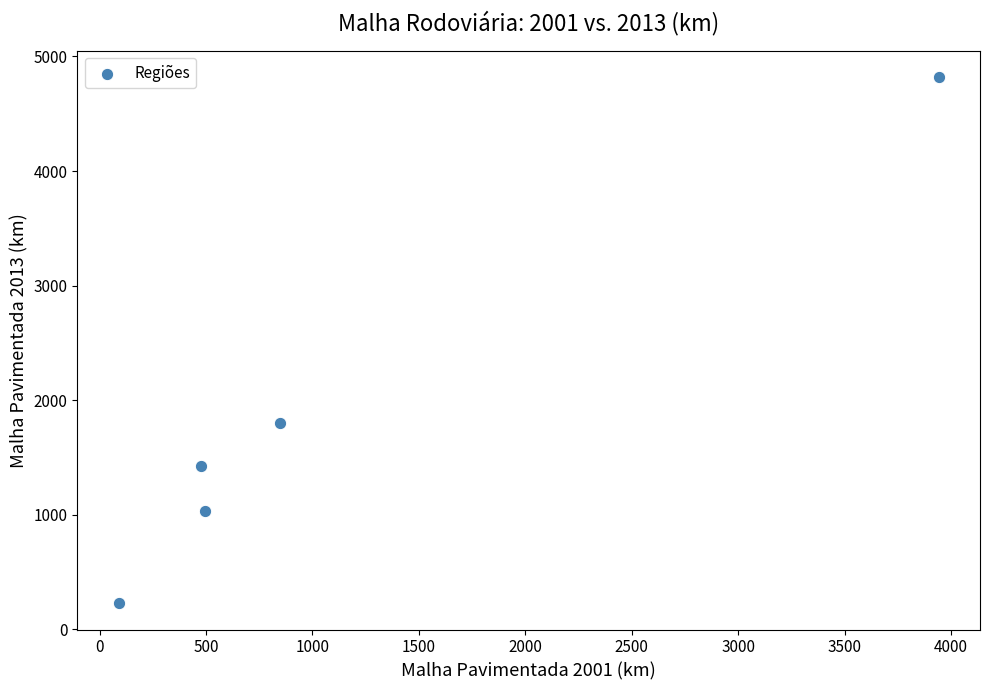

What is the range of Y values (max minus min)?

4591.2